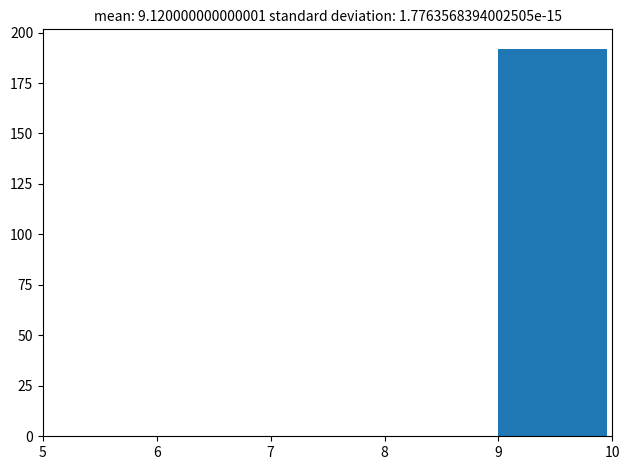

Which range on the x-axis has the tallest bar?

9 to 10